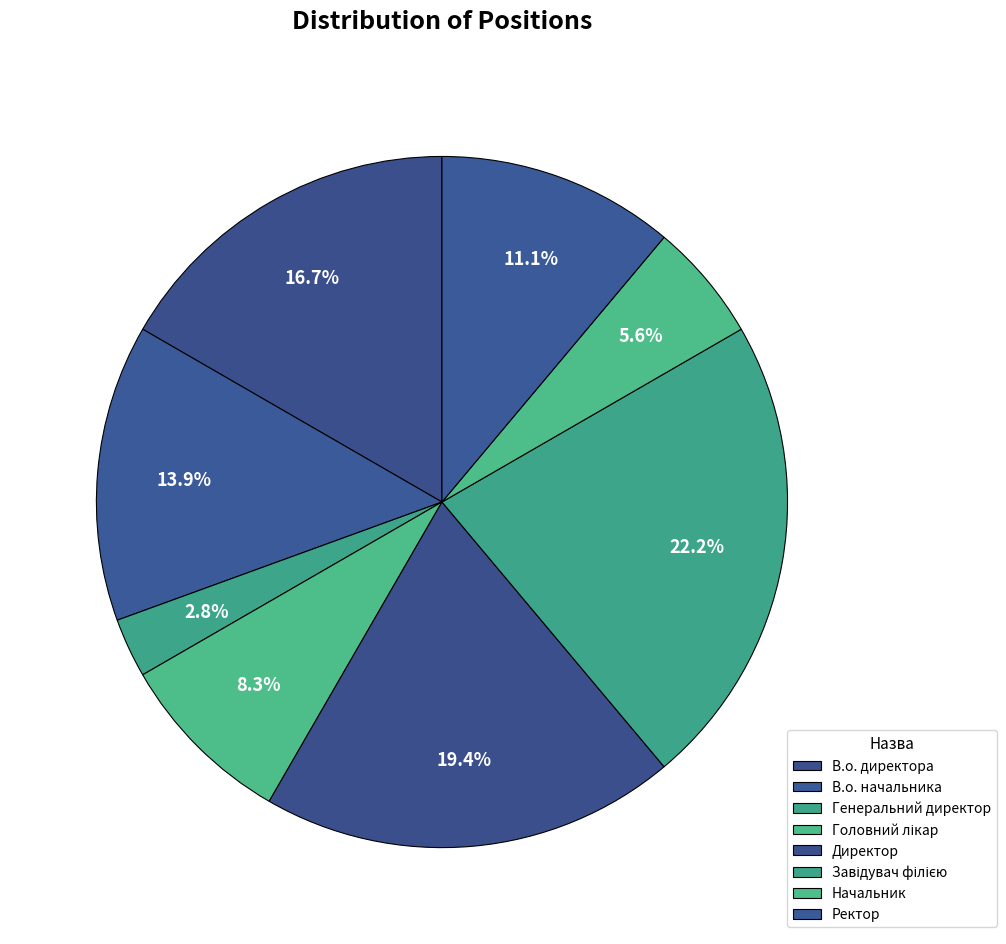

What is the change in value from В.о. директора to Генеральний директор?

-5